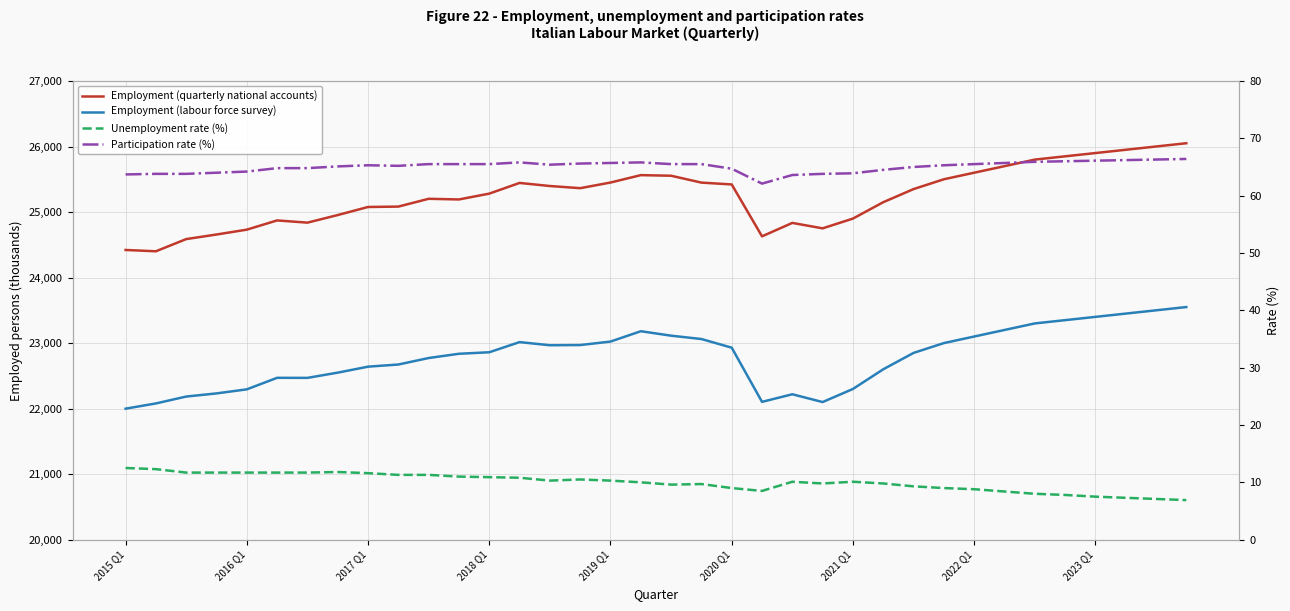

Where does the Unemployment rate (%) series first go above 10?

2015 Q1